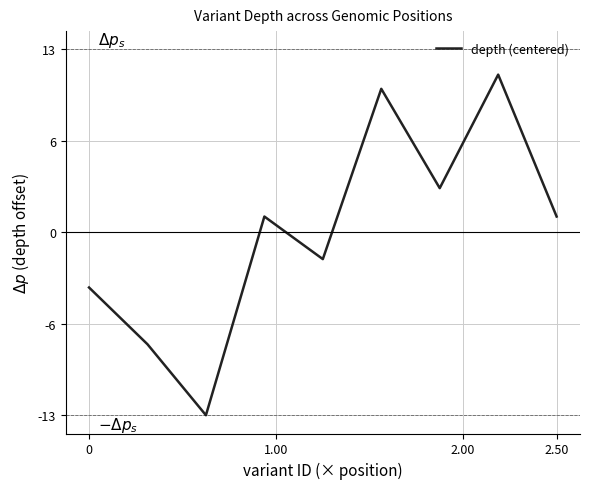

Does the chart have visible grid lines?

Yes